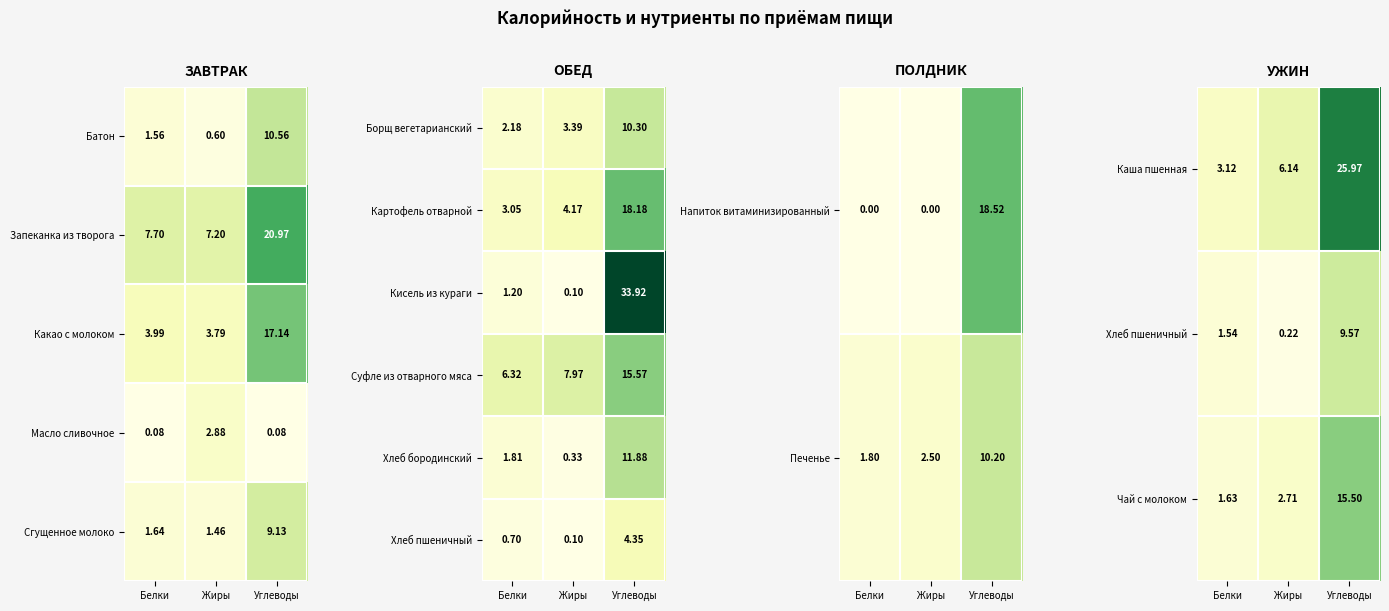

List the labels in order of Каша пшенная value, largest first.

Углеводы, Жиры, Белки